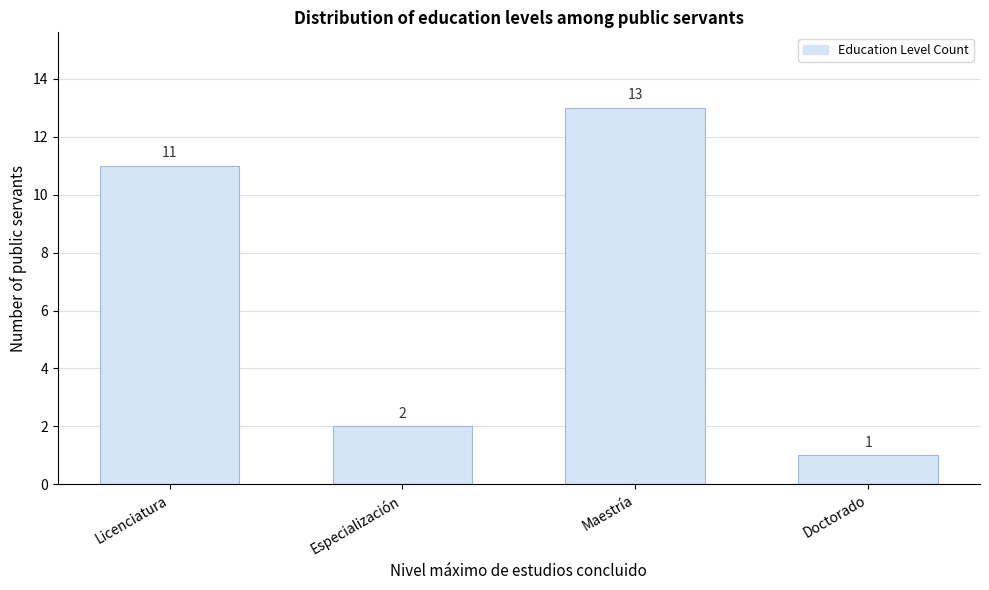

Reading right to left, list all the values displayed in this chart.

1	13	2	11